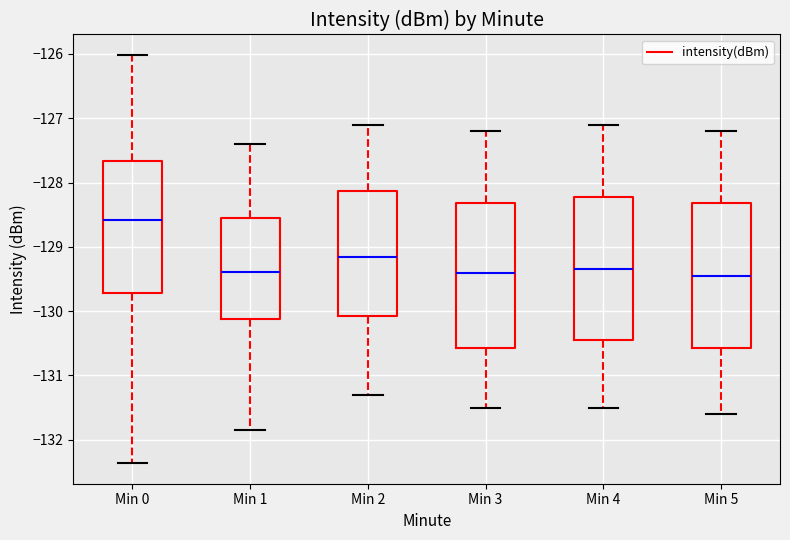

Reading left to right, read every box against the y-axis: the position of its median line, the range the box covers, and the ends of its whiskers. The values are not printed on the chart, so give them approximately, as read against the axis.

Min 0: median -128.6, box -129.7 to -127.7, whiskers -132.4 to -126.0
Min 1: median -129.4, box -130.1 to -128.5, whiskers -131.8 to -127.4
Min 2: median -129.1, box -130.1 to -128.1, whiskers -131.3 to -127.1
Min 3: median -129.4, box -130.6 to -128.3, whiskers -131.5 to -127.2
Min 4: median -129.3, box -130.4 to -128.2, whiskers -131.5 to -127.1
Min 5: median -129.4, box -130.6 to -128.3, whiskers -131.6 to -127.2